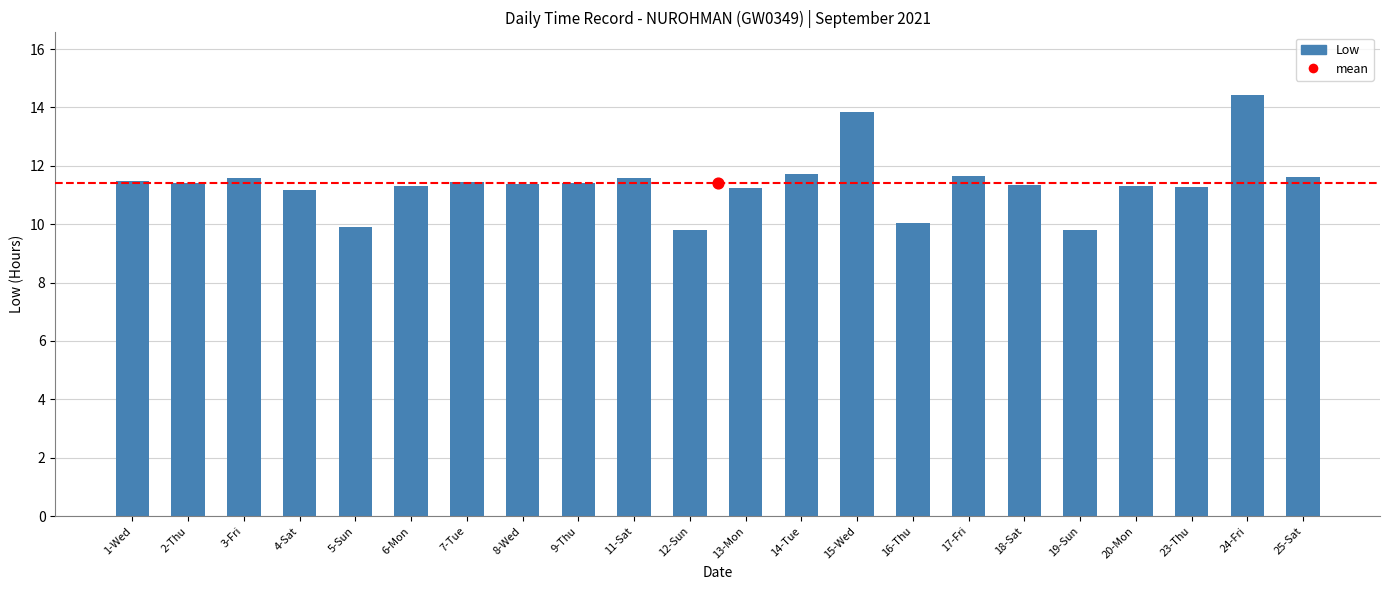

Which has a higher value, 25-Sat or 19-Sun?

25-Sat